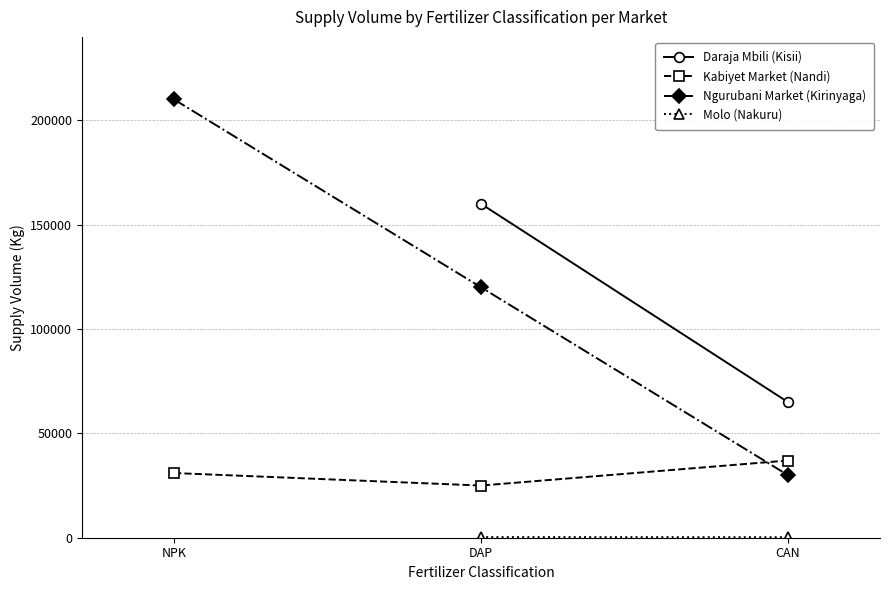

What position from the right is NPK?

3